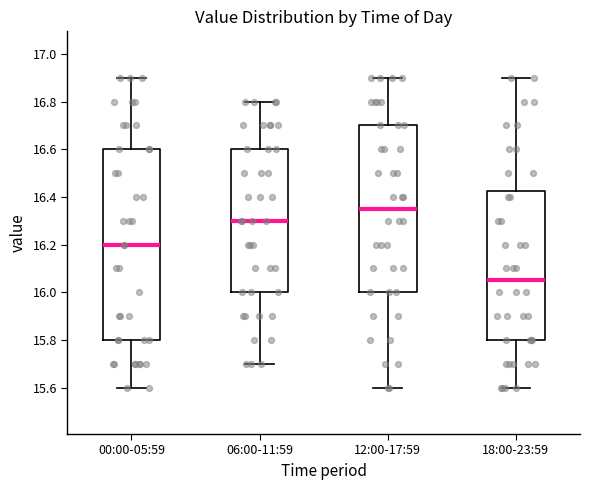

Comparing the boxes themselves (not the whiskers), which one is the tallest?

00:00-05:59